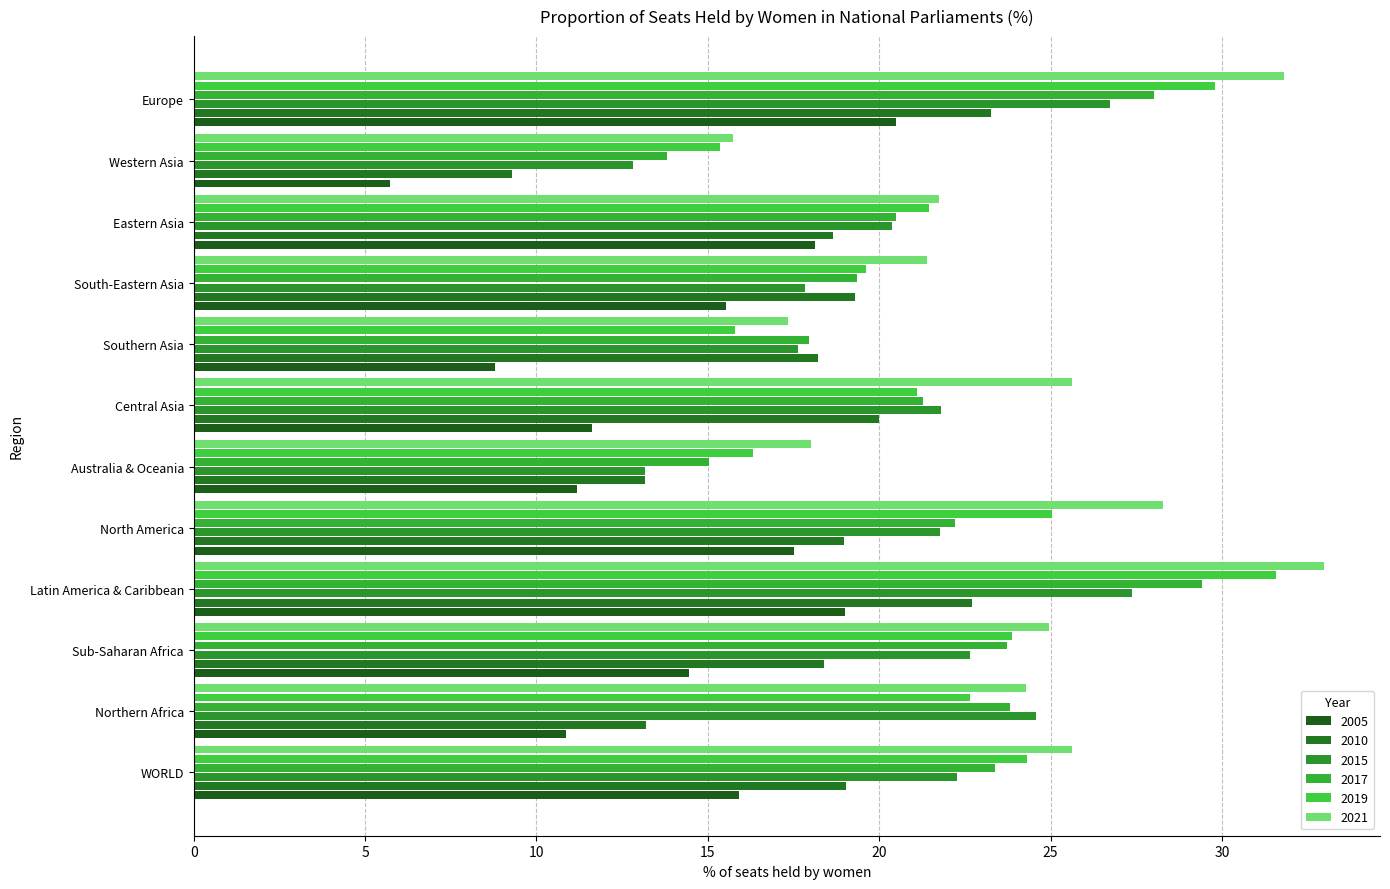

Between Latin America & Caribbean and Western Asia, which series saw the biggest shift?

2021